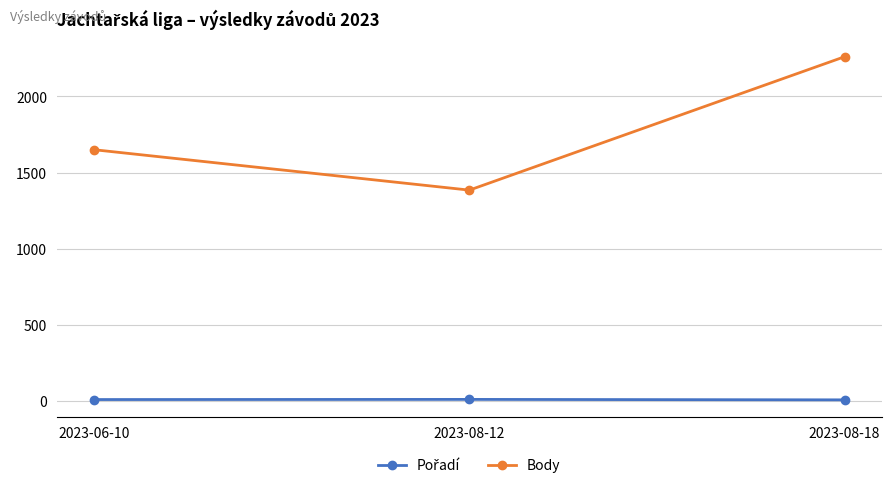

What is the label of the 1st point from the left?

2023-06-10